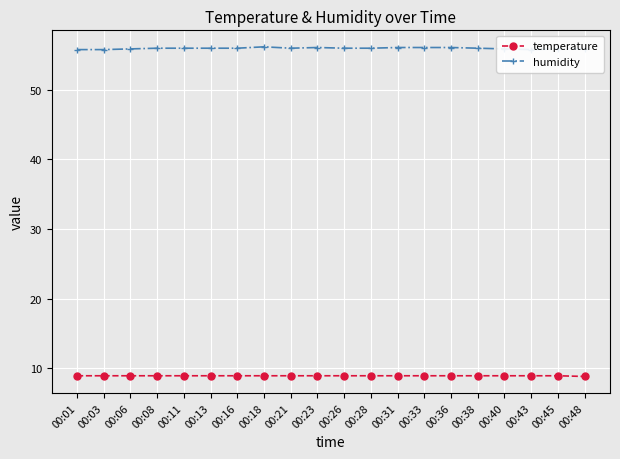

What is the minimum value for temperature?

8.8